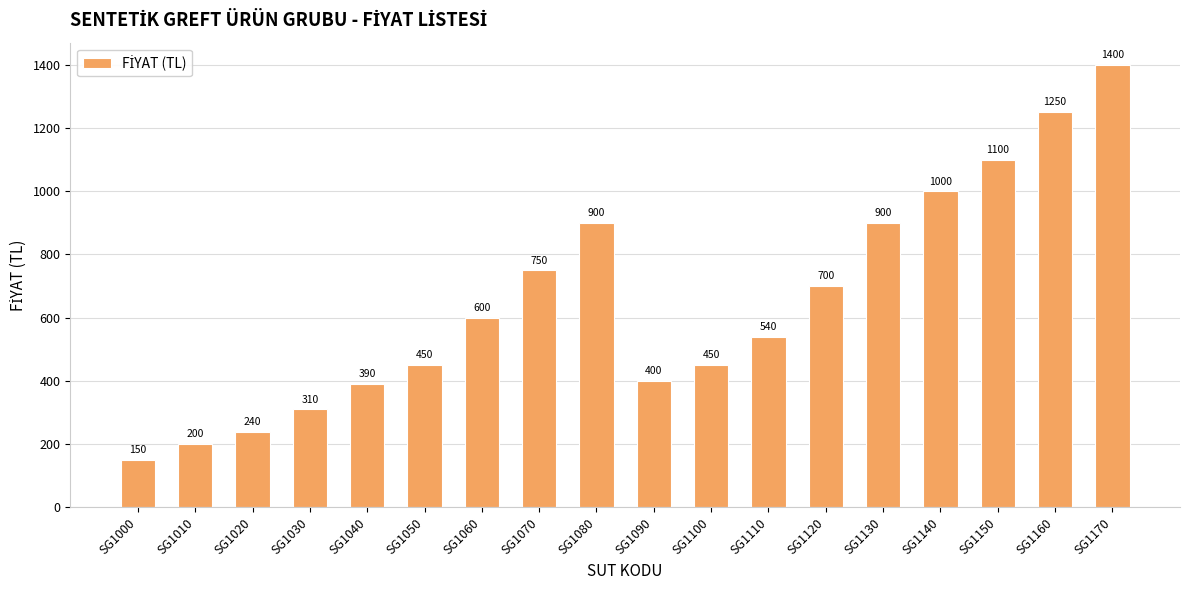

Where is the data nearest to the value 775?

SG1070